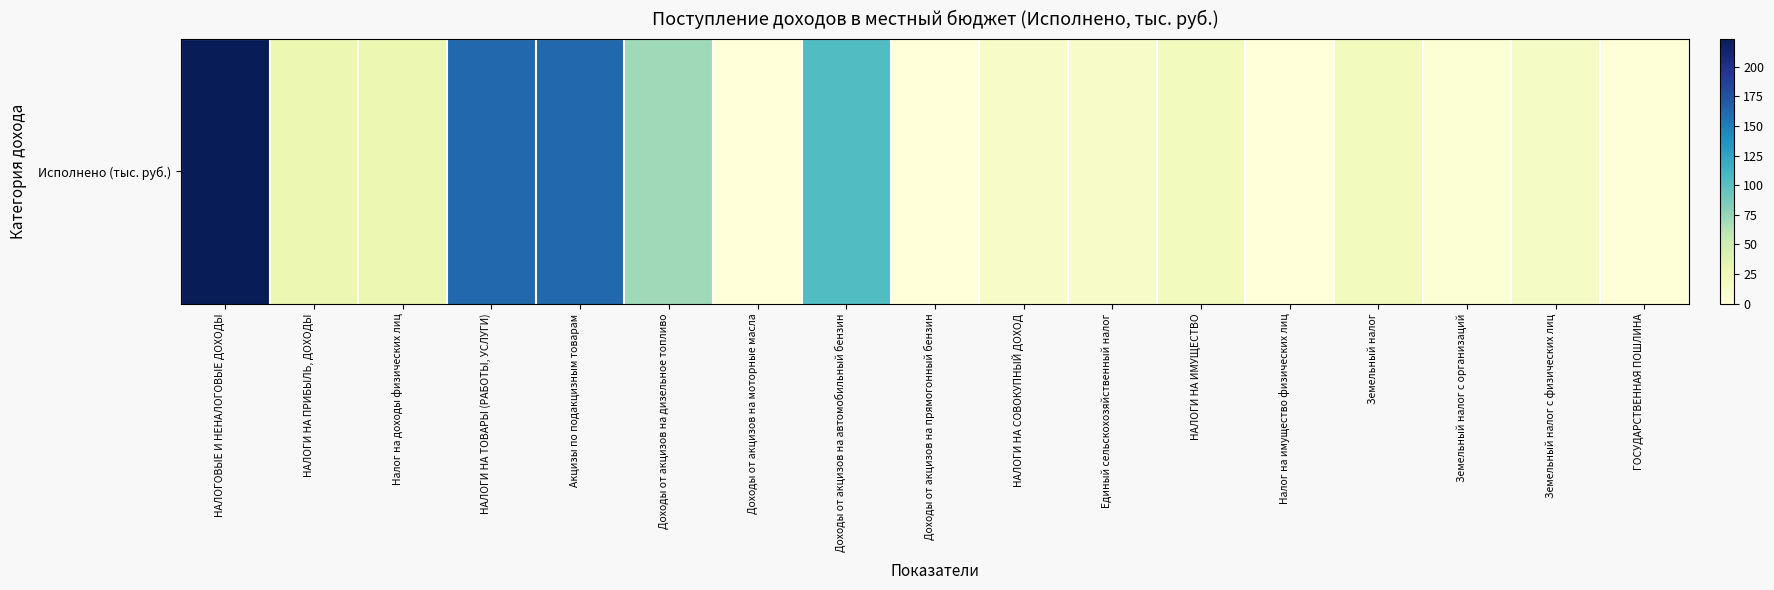

Rank the categories by value from lowest to highest.

Доходы от акцизов на прямогонный бензин, Налог на имущество физических лиц, Доходы от акцизов на моторные масла, ГОСУДАРСТВЕННАЯ ПОШЛИНА, Земельный налог с организаций, НАЛОГИ НА СОВОКУПНЫЙ ДОХОД, Единый сельскохозяйственный налог, Земельный налог с физических лиц, Земельный налог, НАЛОГИ НА ИМУЩЕСТВО, НАЛОГИ НА ПРИБЫЛЬ, ДОХОДЫ, Налог на доходы физических лиц, Доходы от акцизов на дизельное топливо, Доходы от акцизов на автомобильный бензин, НАЛОГИ НА ТОВАРЫ (РАБОТЫ, УСЛУГИ), Акцизы по подакцизным товарам, НАЛОГОВЫЕ И НЕНАЛОГОВЫЕ ДОХОДЫ